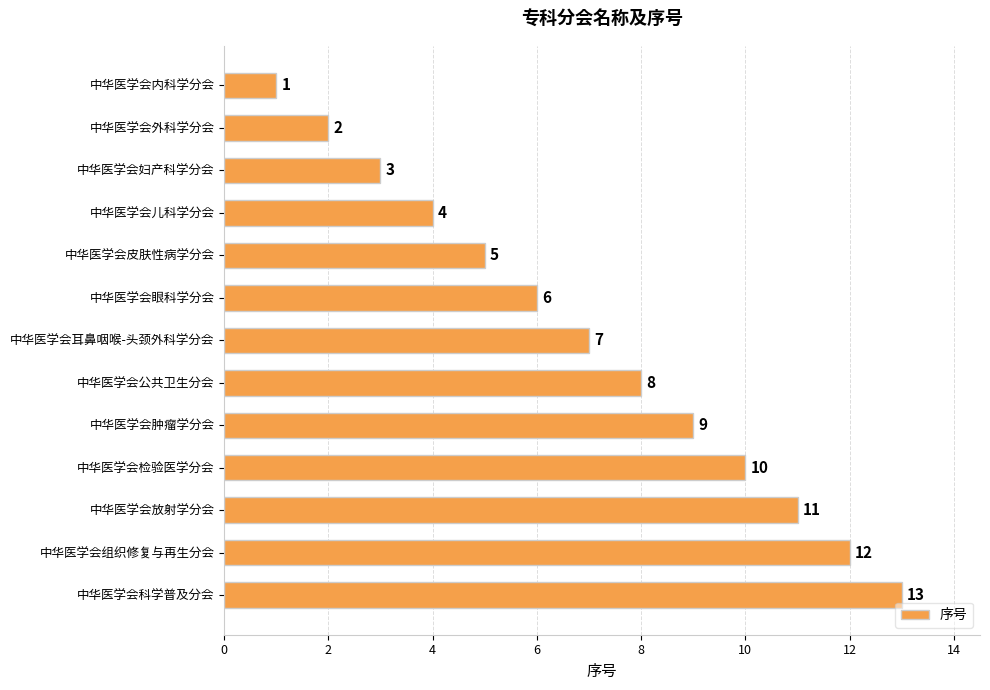

What is the change in value from 中华医学会外科学分会 to 中华医学会放射学分会?

+9